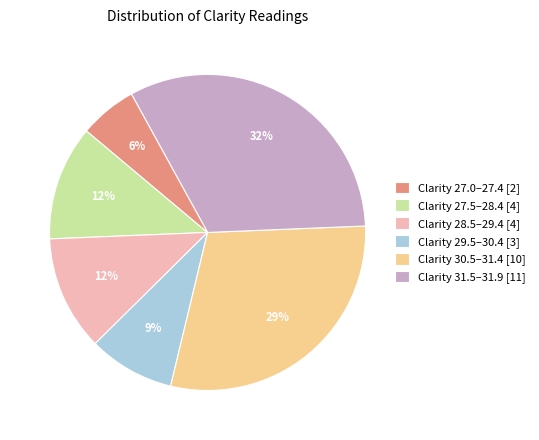

True or false: Clarity 28.5–29.4 [4] accounts for 23% of the total.

False